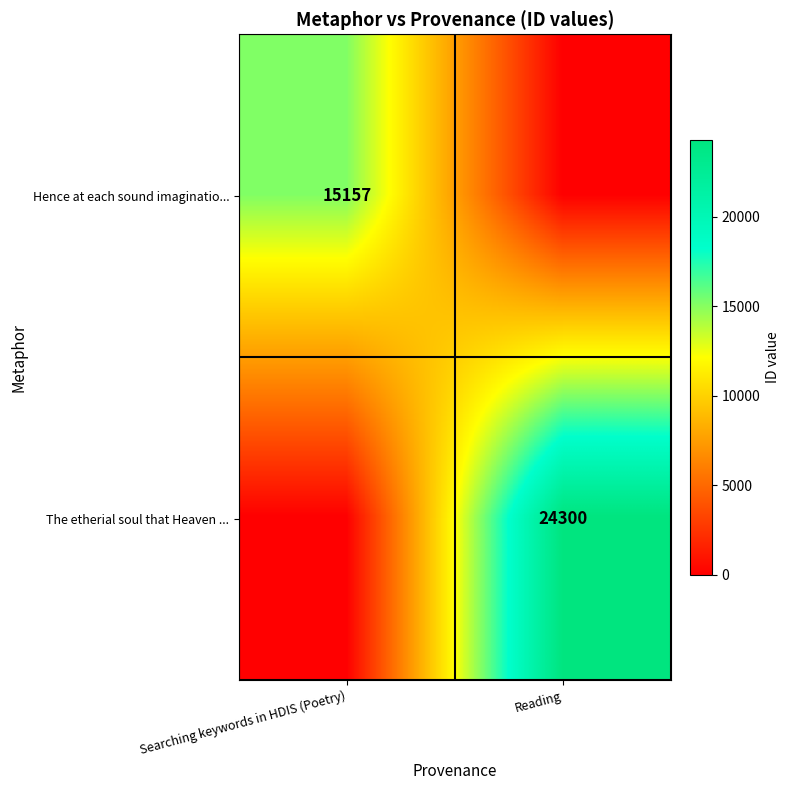

What is the total value across all series at Searching keywords in HDIS (Poetry)?

15157